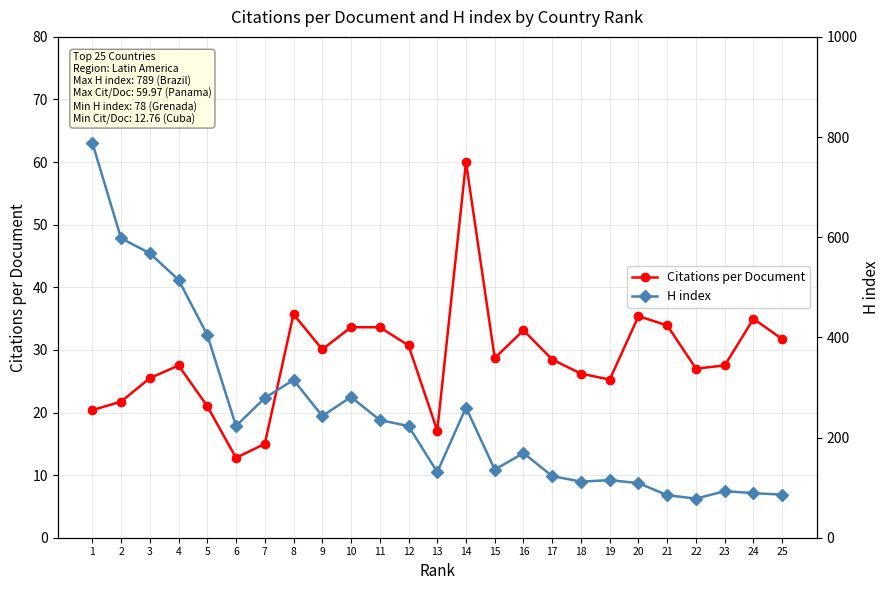

Rank the series by their average value, from lowest to highest.

Citations per Document, H index